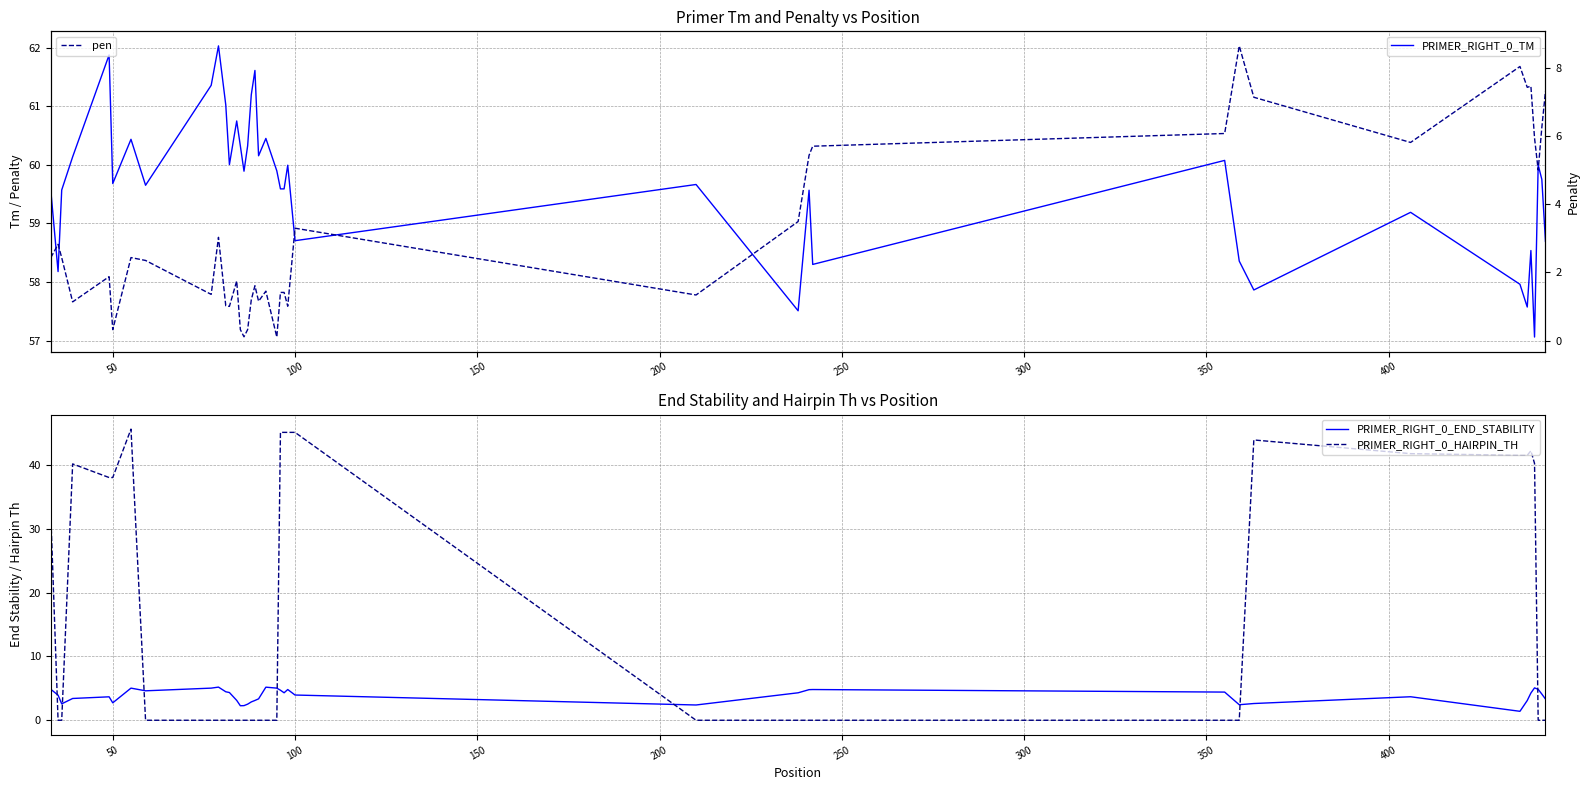

Which series ends up on top after the final intersection of PRIMER_RIGHT_0_HAIRPIN_TH and PRIMER_RIGHT_0_END_STABILITY?

PRIMER_RIGHT_0_END_STABILITY